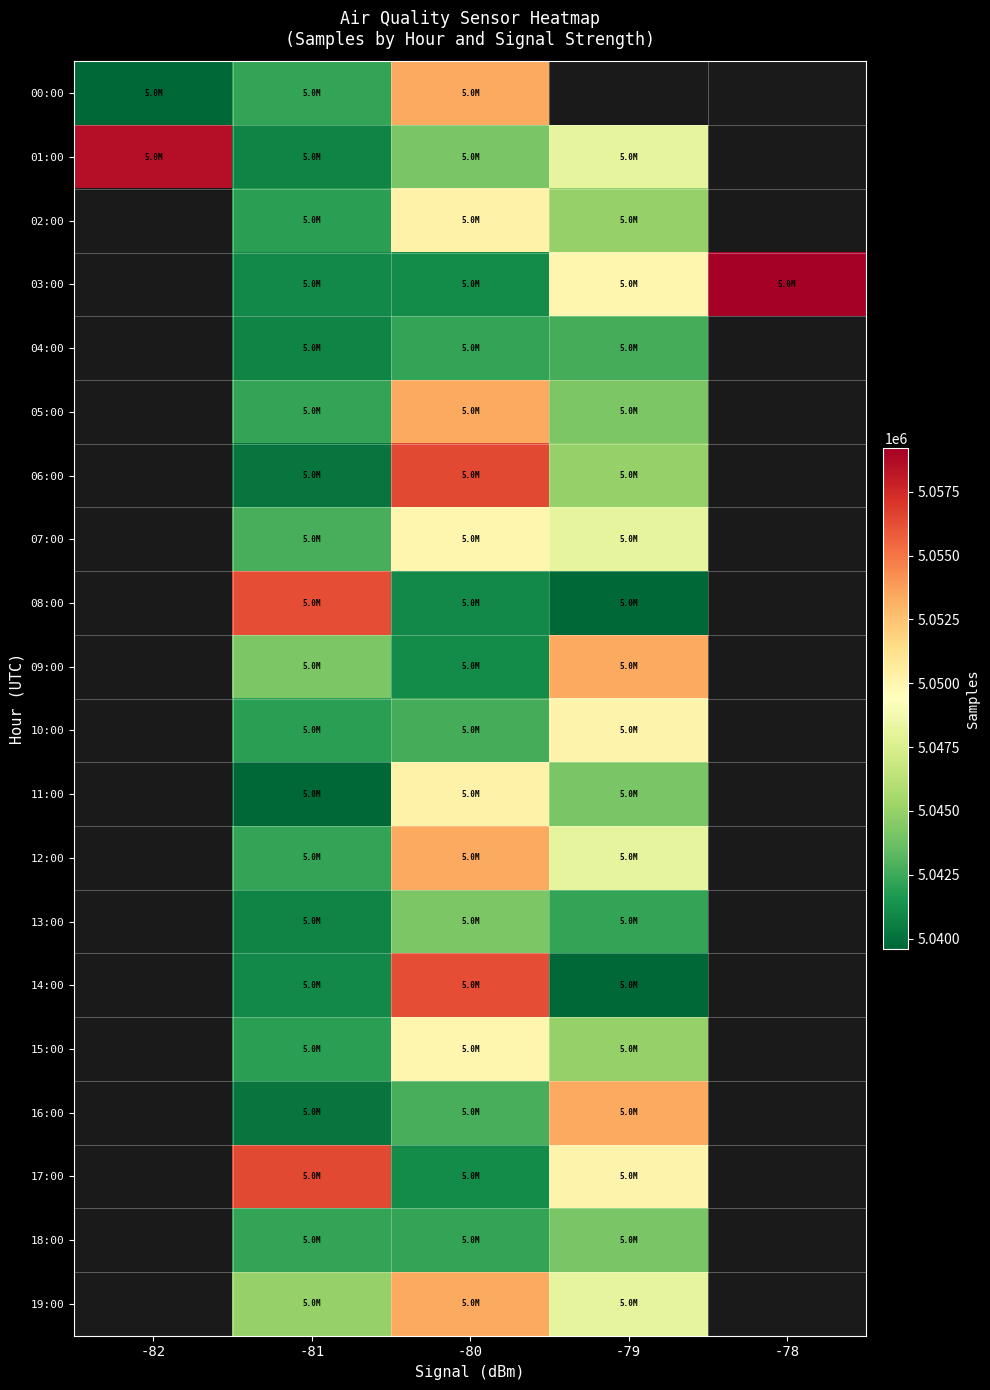

What is the difference between the highest and lowest values at -82?

18976.0